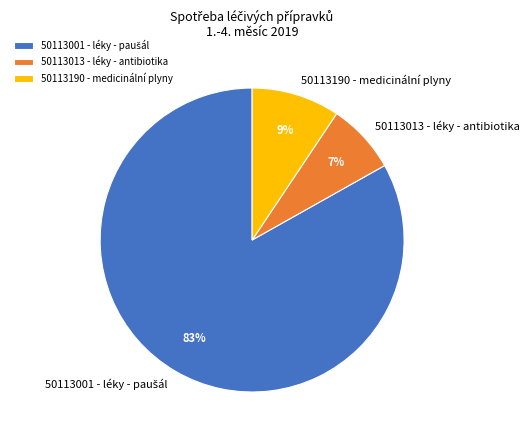

Which slice is the smallest?

50113013 - léky - antibiotika